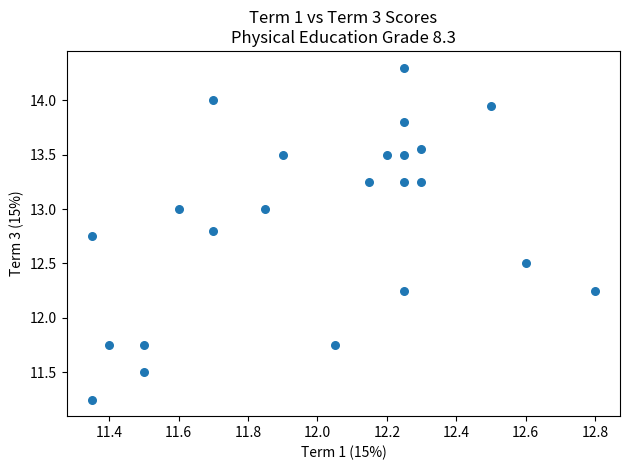

What is the range of X values (max minus min)?

1.5